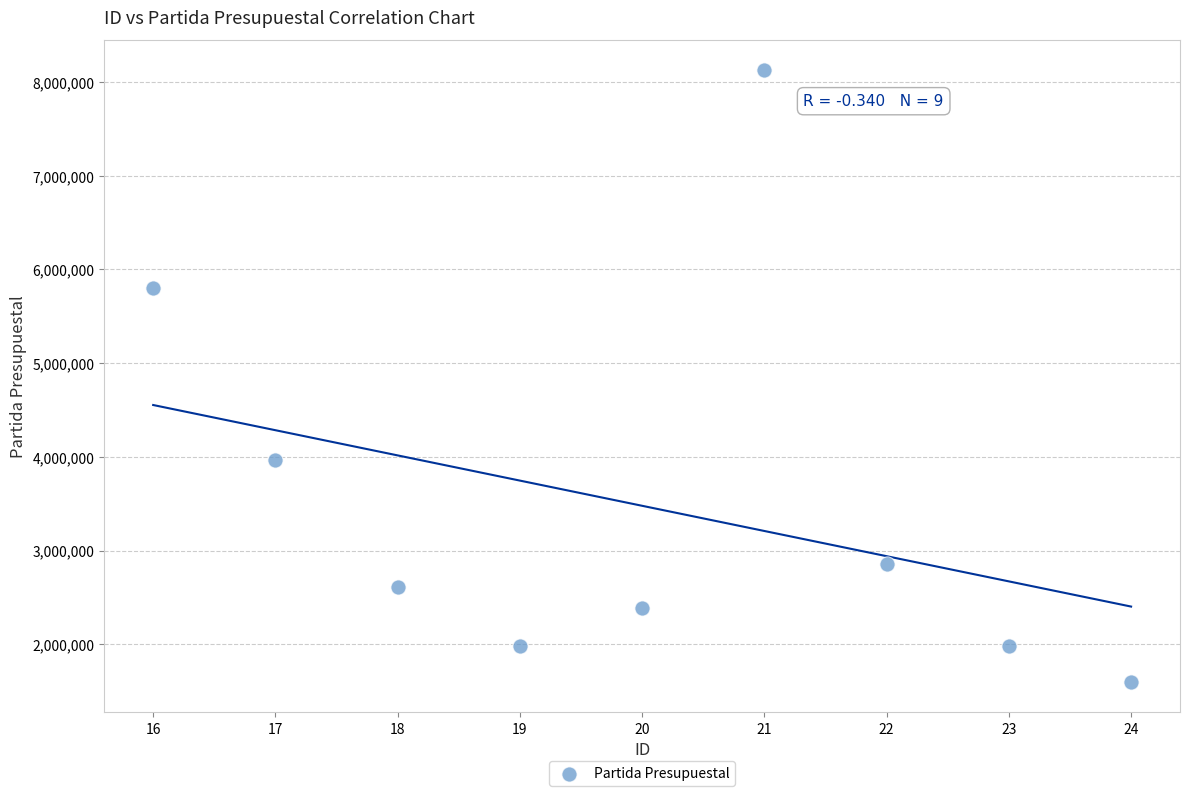

What is the range of X values (max minus min)?

8.0